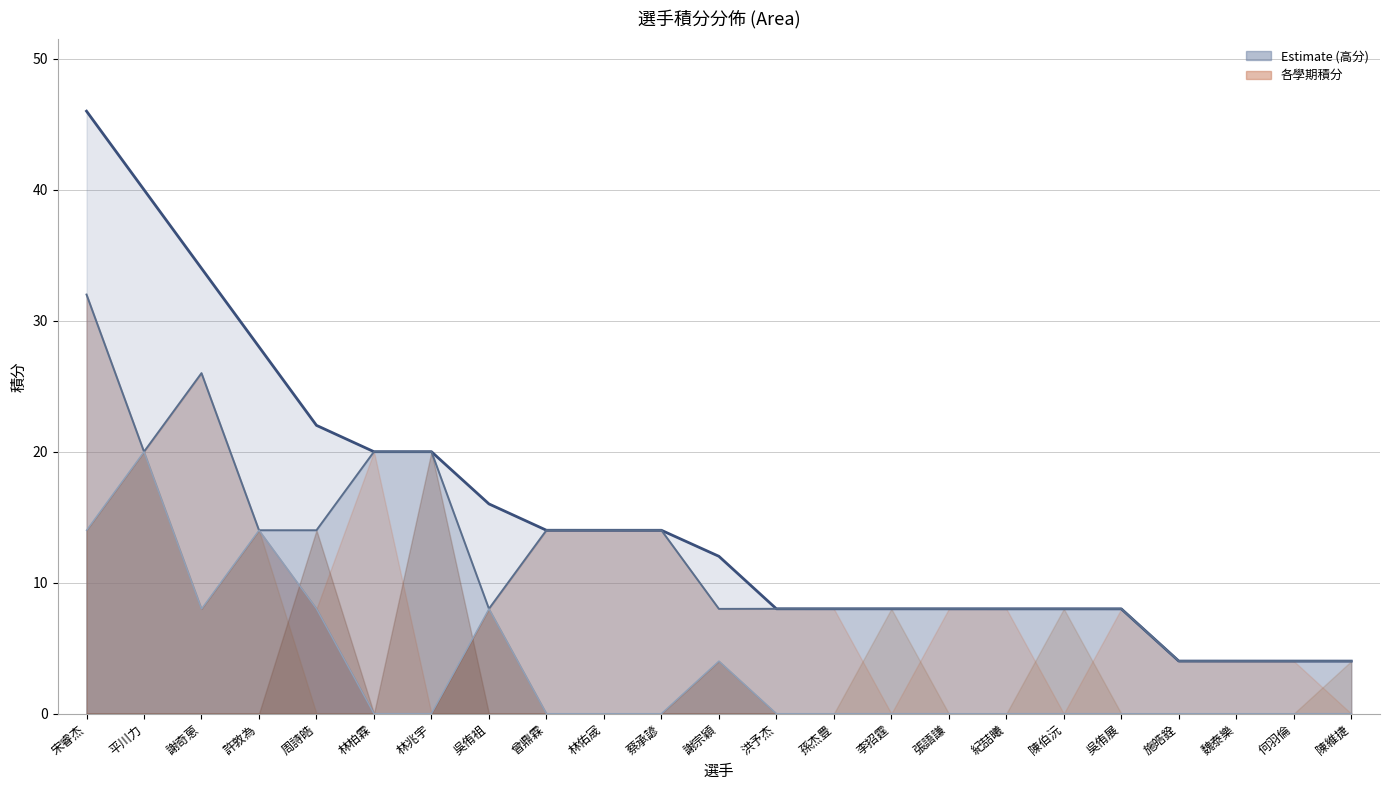

True or false: 第二高分 and 第一高分 cross at least once.

False